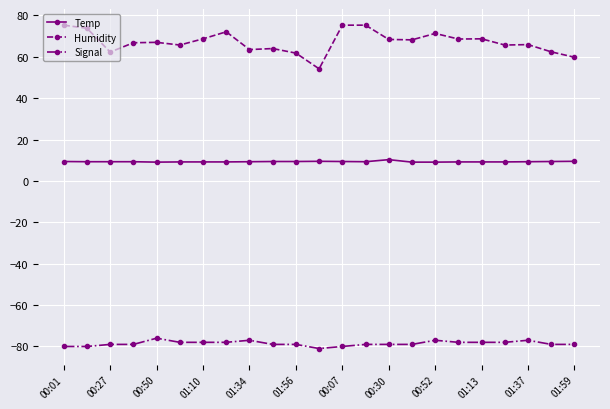

What is the sum of all Signal values?

-1807.0